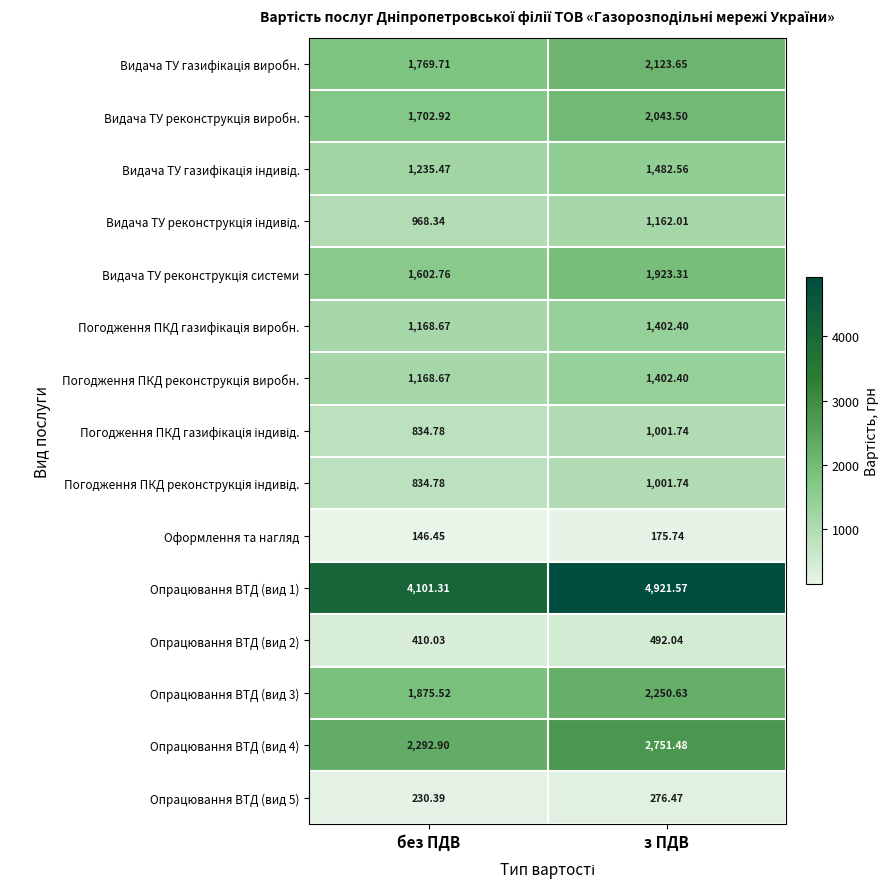

At which category does the chart reach its minimum across all series?

без ПДВ